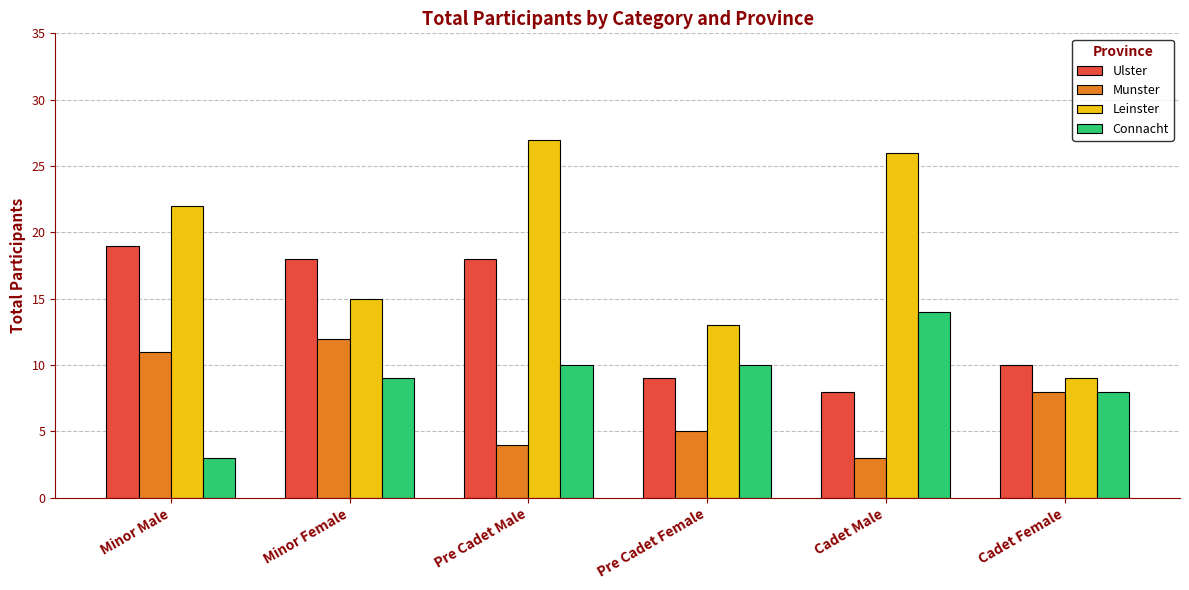

How many bars are there in total?

24